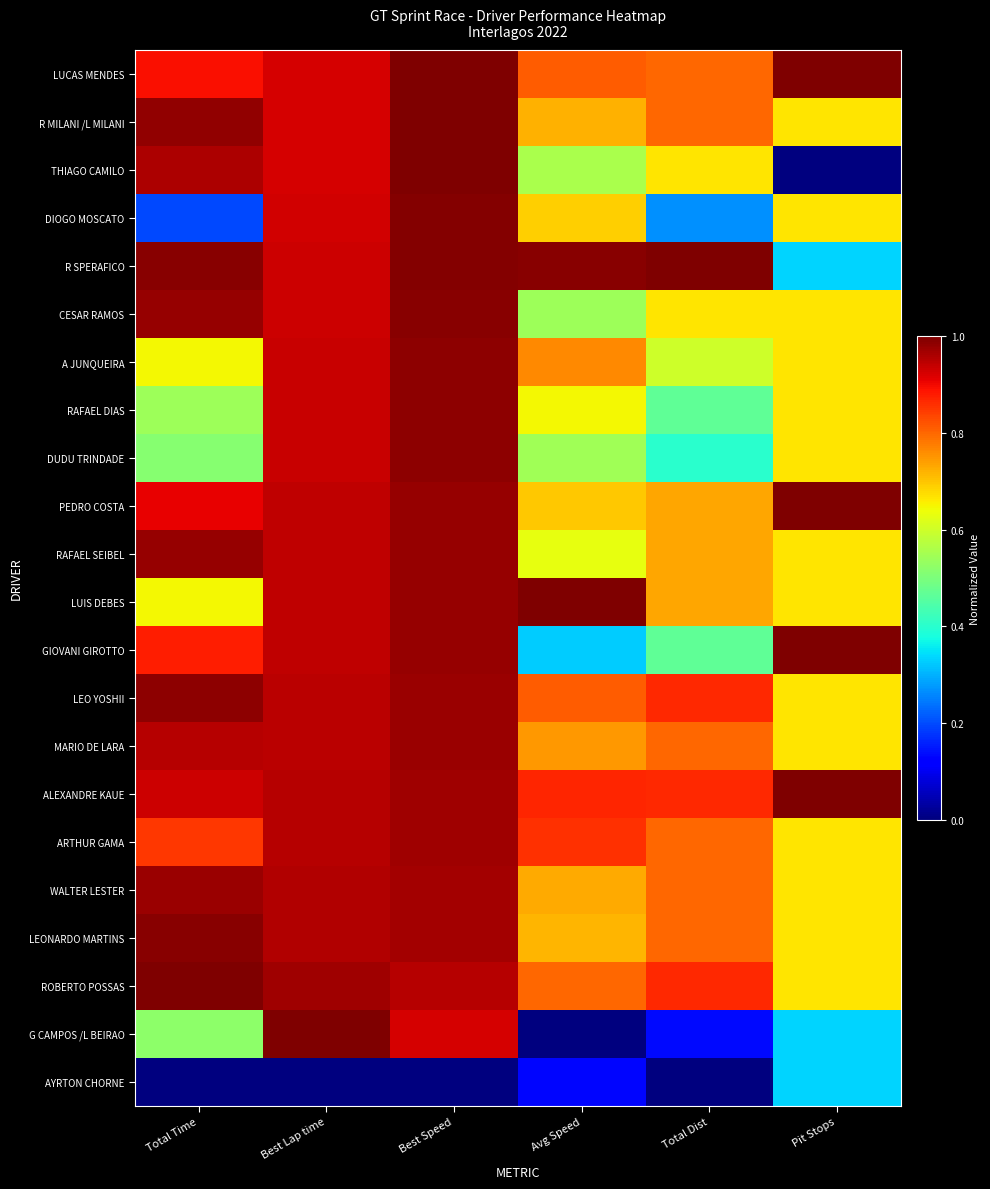

What is the total value across all series at Avg Speed?

14.6